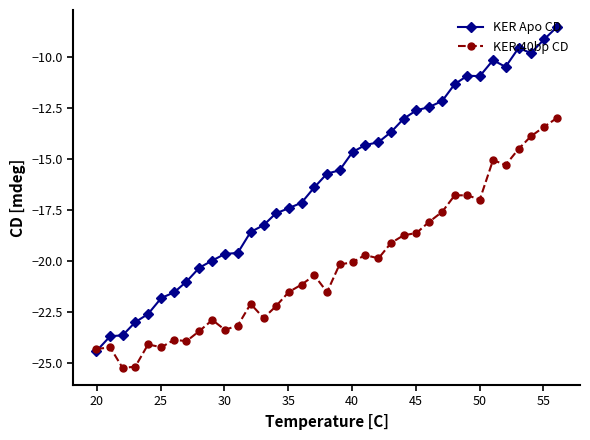

True or false: KER:40bp CD has more than 0 interior local peaks.

True